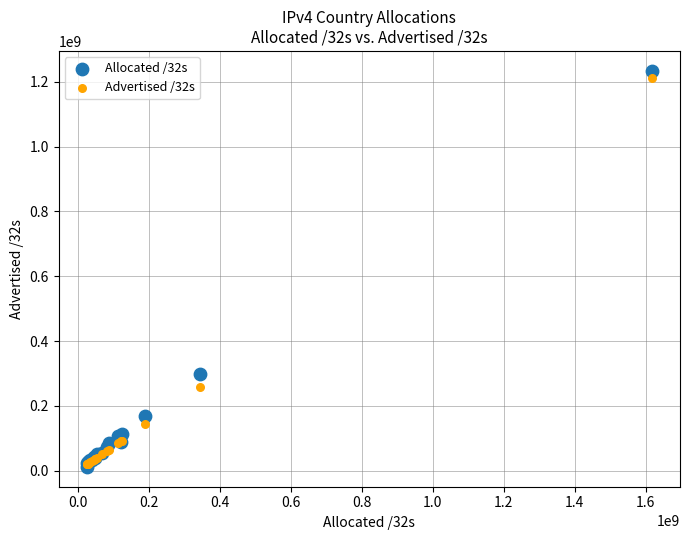

What are all the series names shown in the legend?

Allocated /32s, Advertised /32s